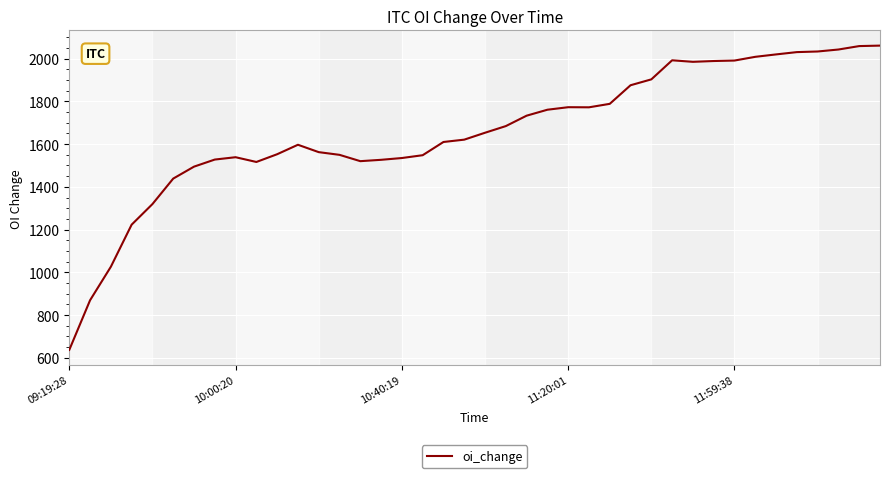

What is the smallest value displayed?

637.1